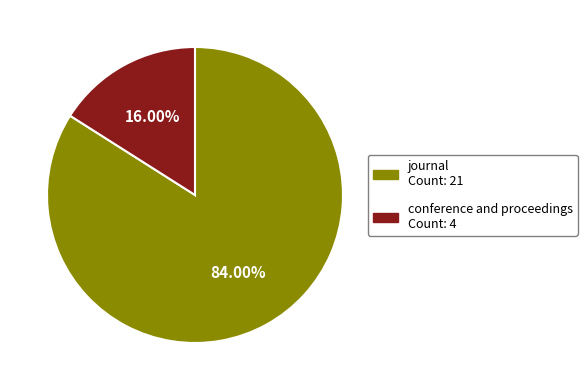

To the nearest percent, what portion does journal represent?

84%